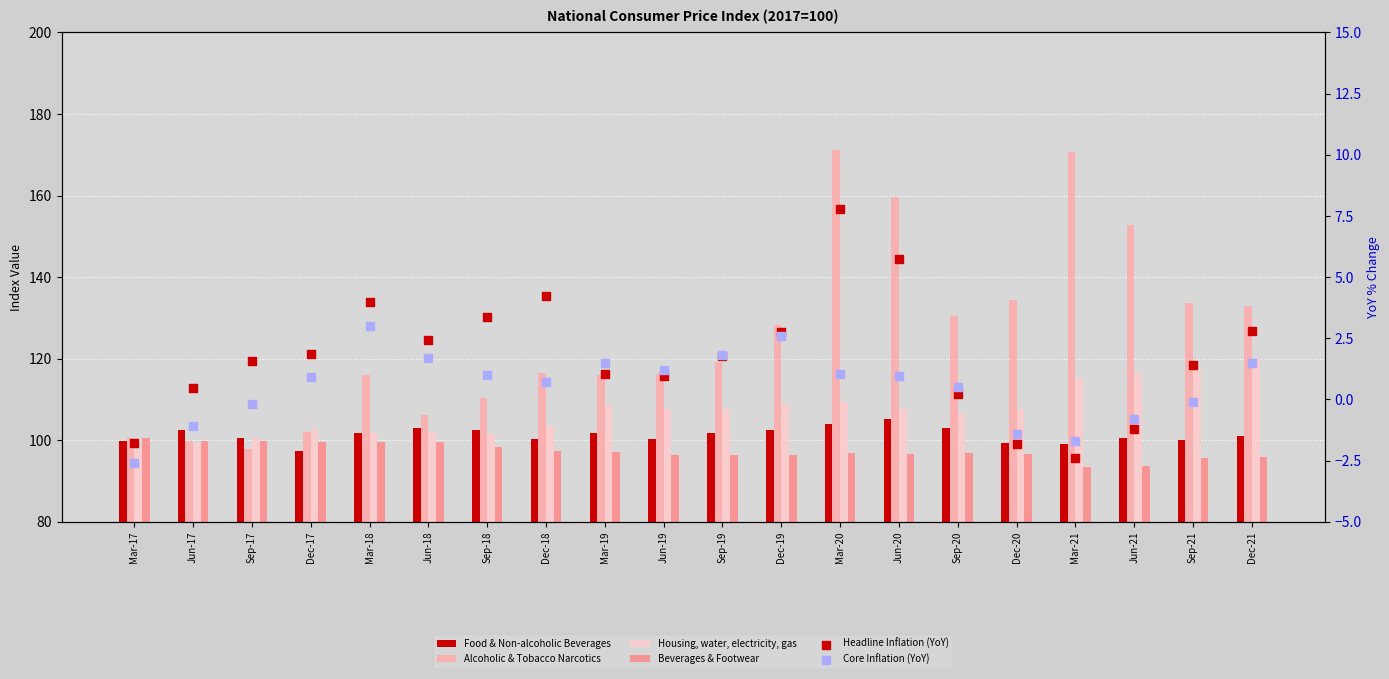

At which category is the sum across all series the highest?

Mar-20